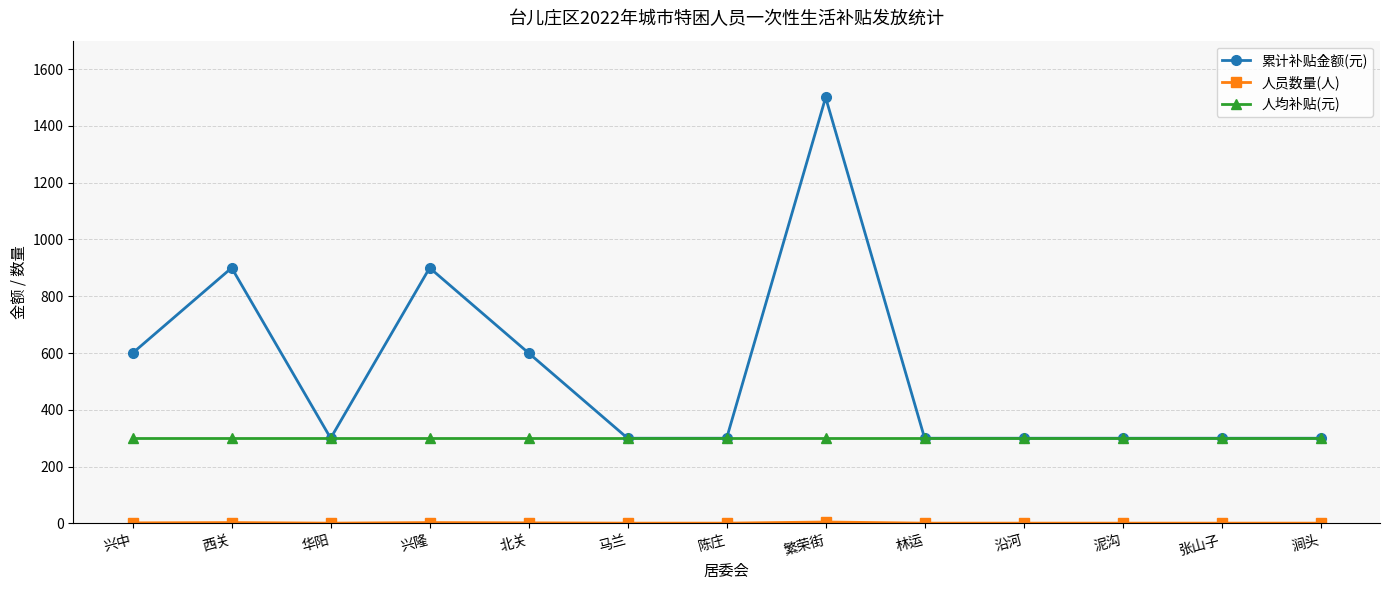

What is the lowest value of the 人均补贴(元) series?

300